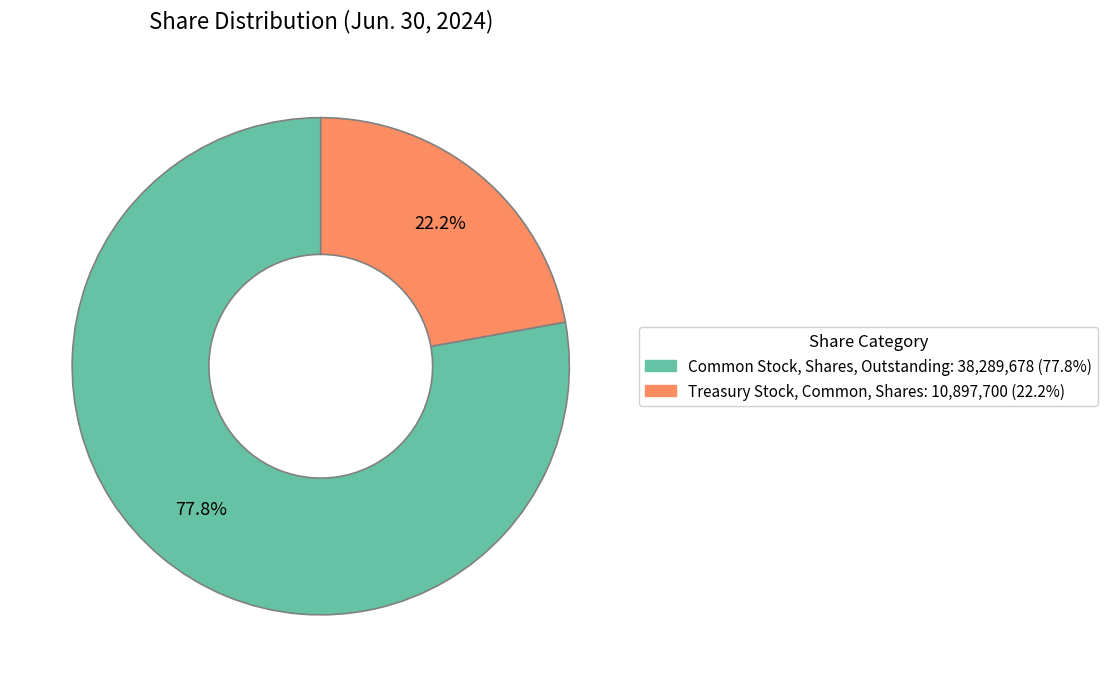

Combined, what portion of the pie is Treasury Stock, Common, Shares and Common Stock, Shares, Outstanding?

100.0%